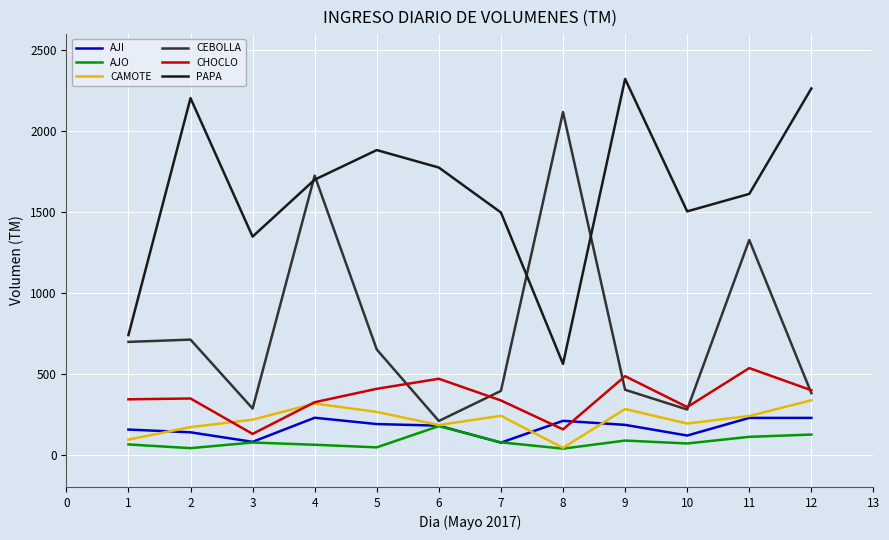

Where is the first local minimum for CAMOTE?

6